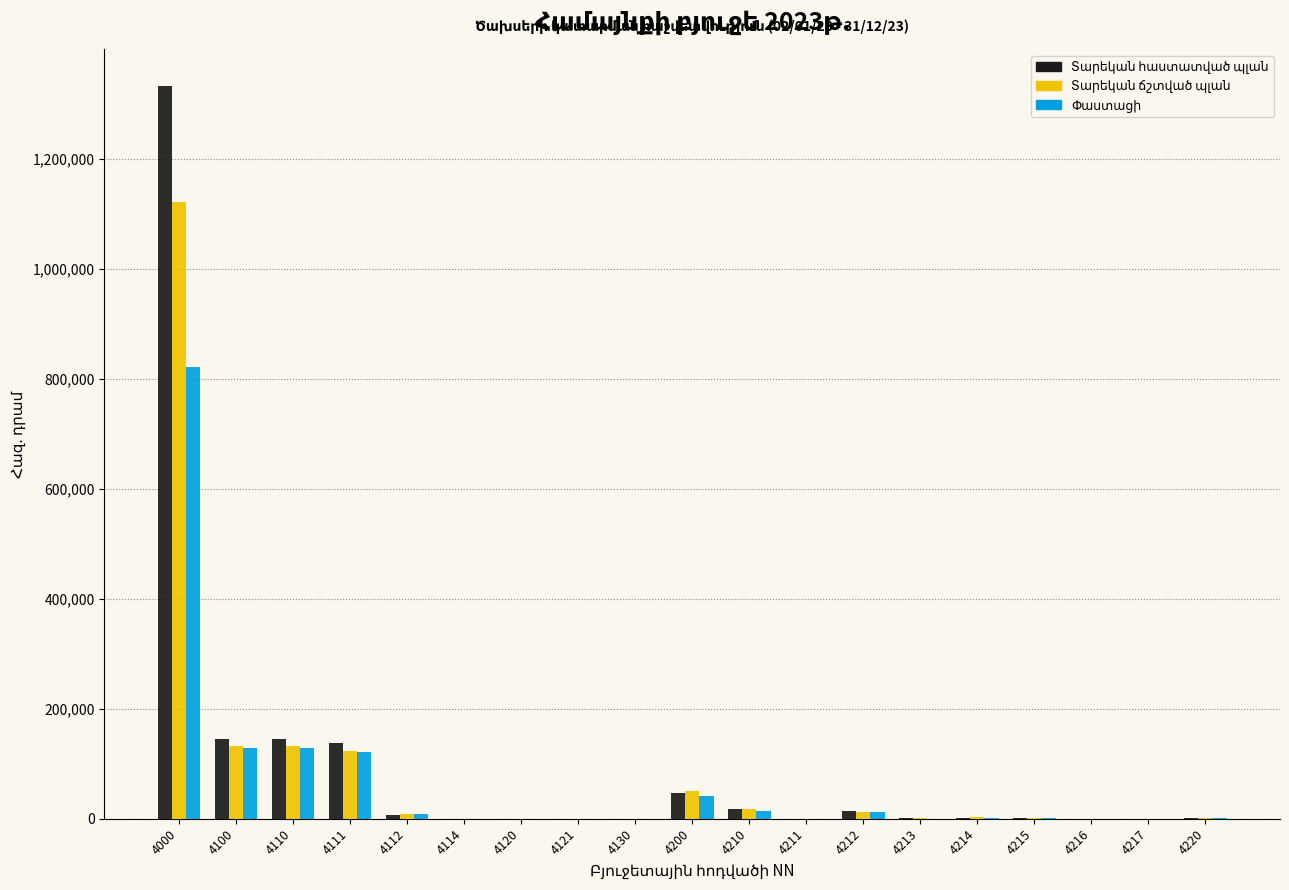

At which category is the sum across all series the highest?

4000